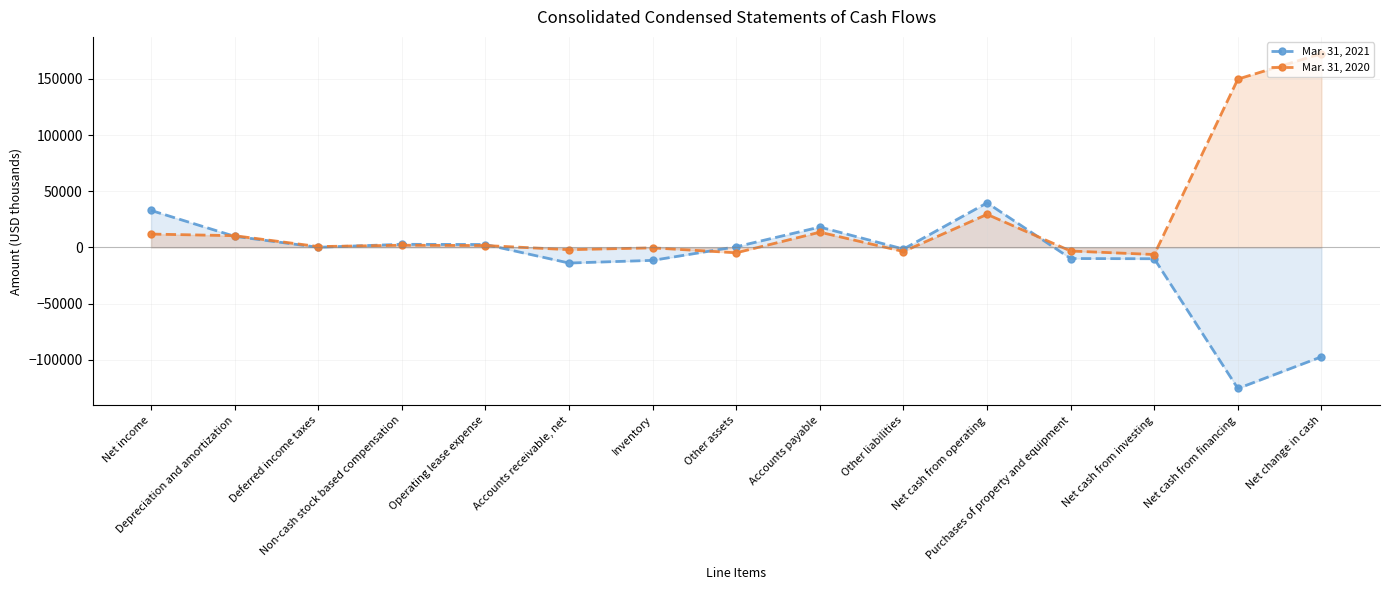

Count the number of data series in this chart.

2